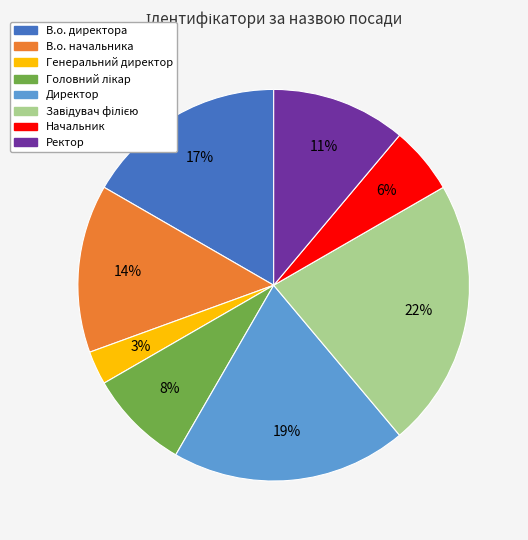

To the nearest percent, what portion does В.о. начальника represent?

14%